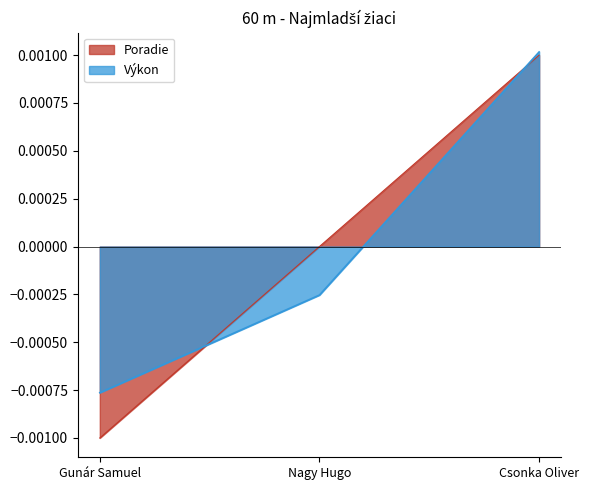

True or false: Poradie has a value of -0.0 at Gunár Samuel.

True